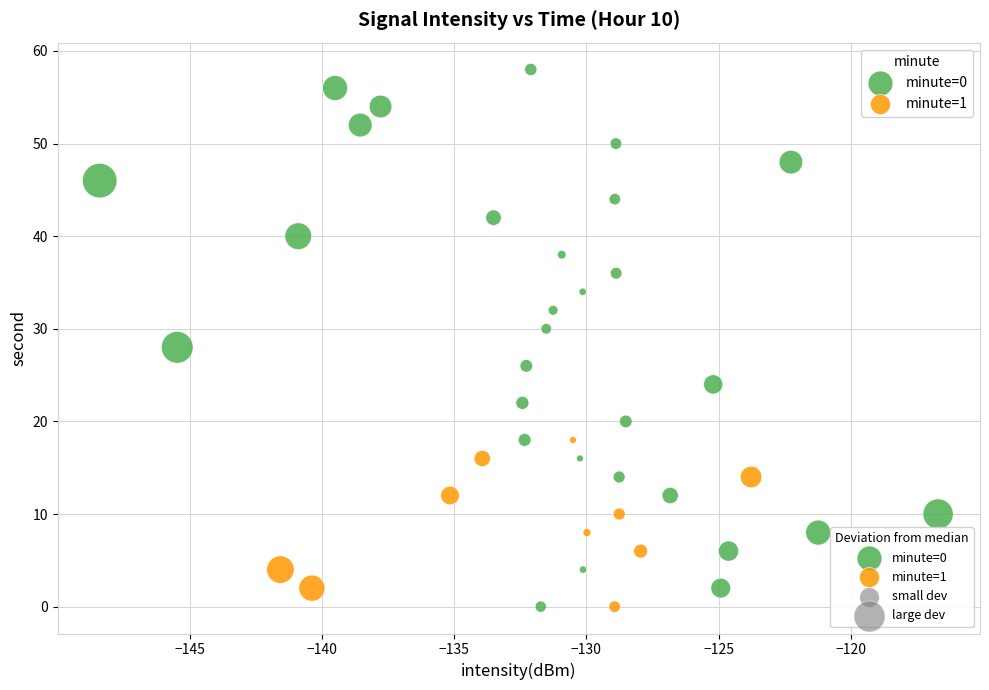

Which series has the largest Y range (max minus min)?

minute=0